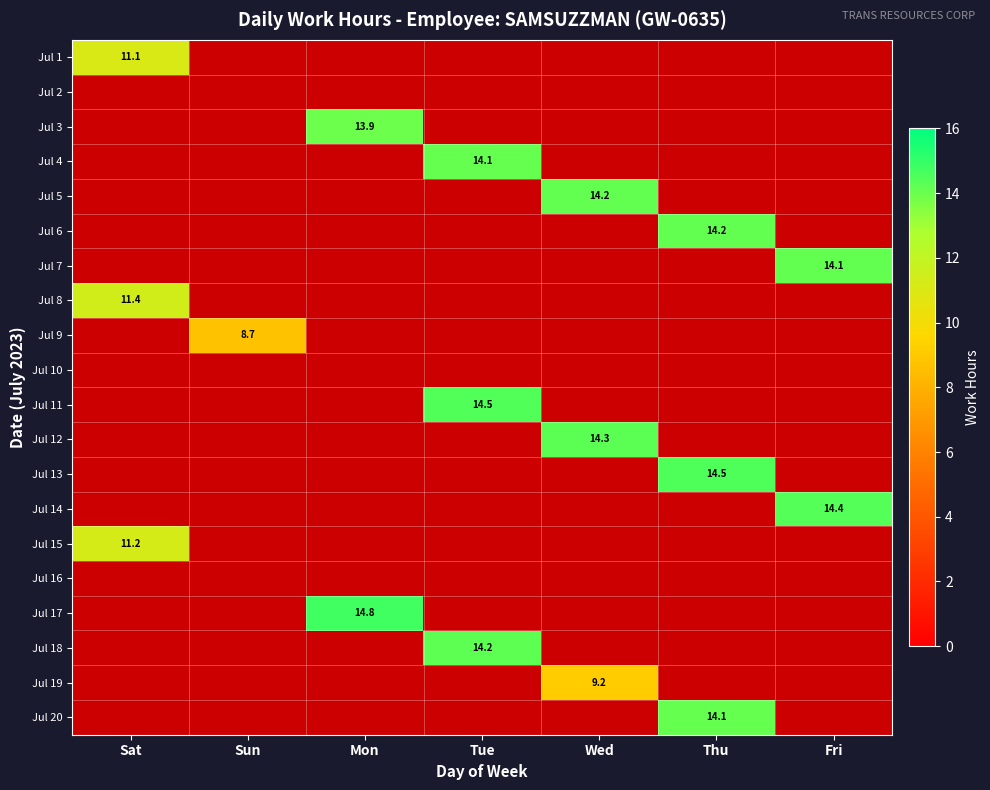

Which has a higher value, Mon or Fri?

Fri